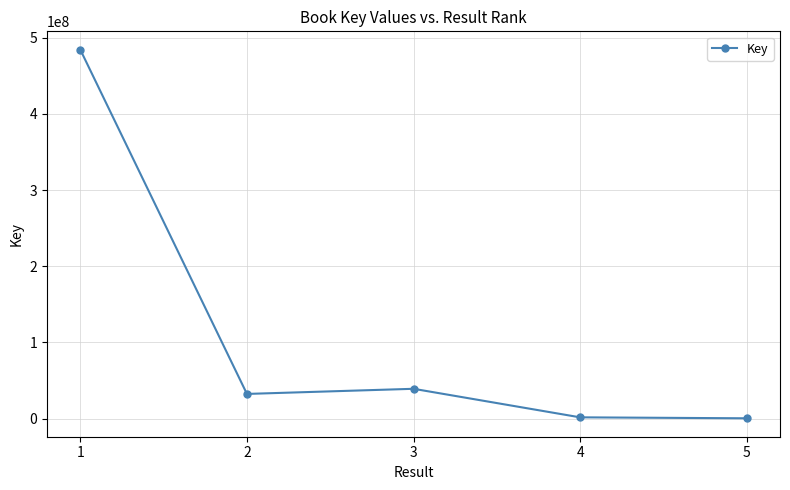

At which category does the data reach its first local peak?

3